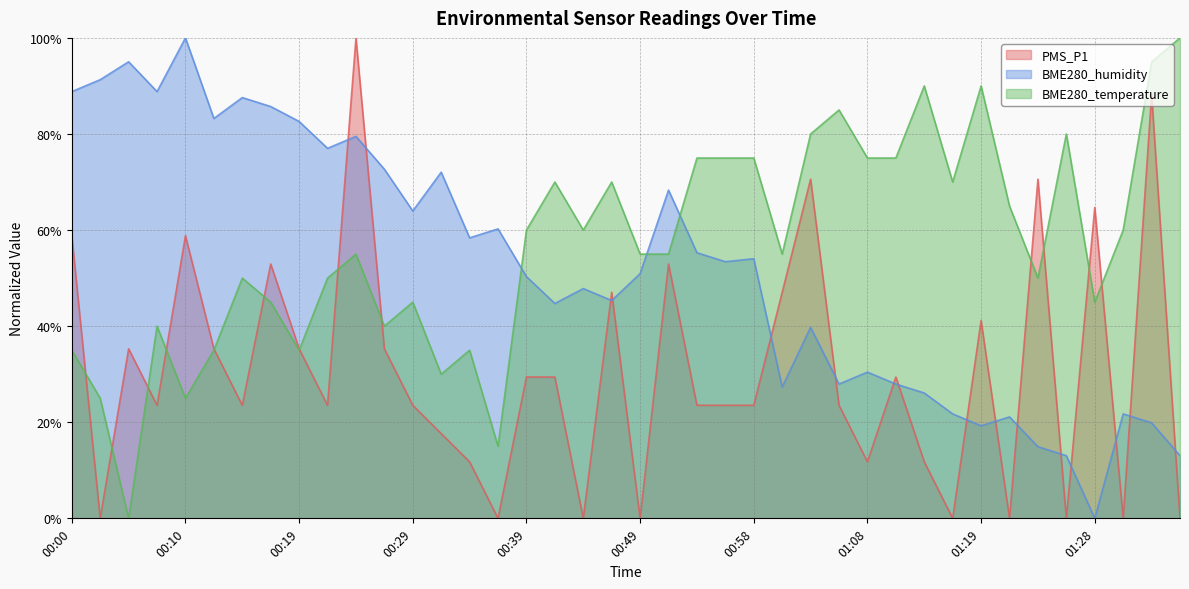

Is the value of BME280_temperature at 00:32 greater than the value of PMS_P1 at 00:53?

Yes